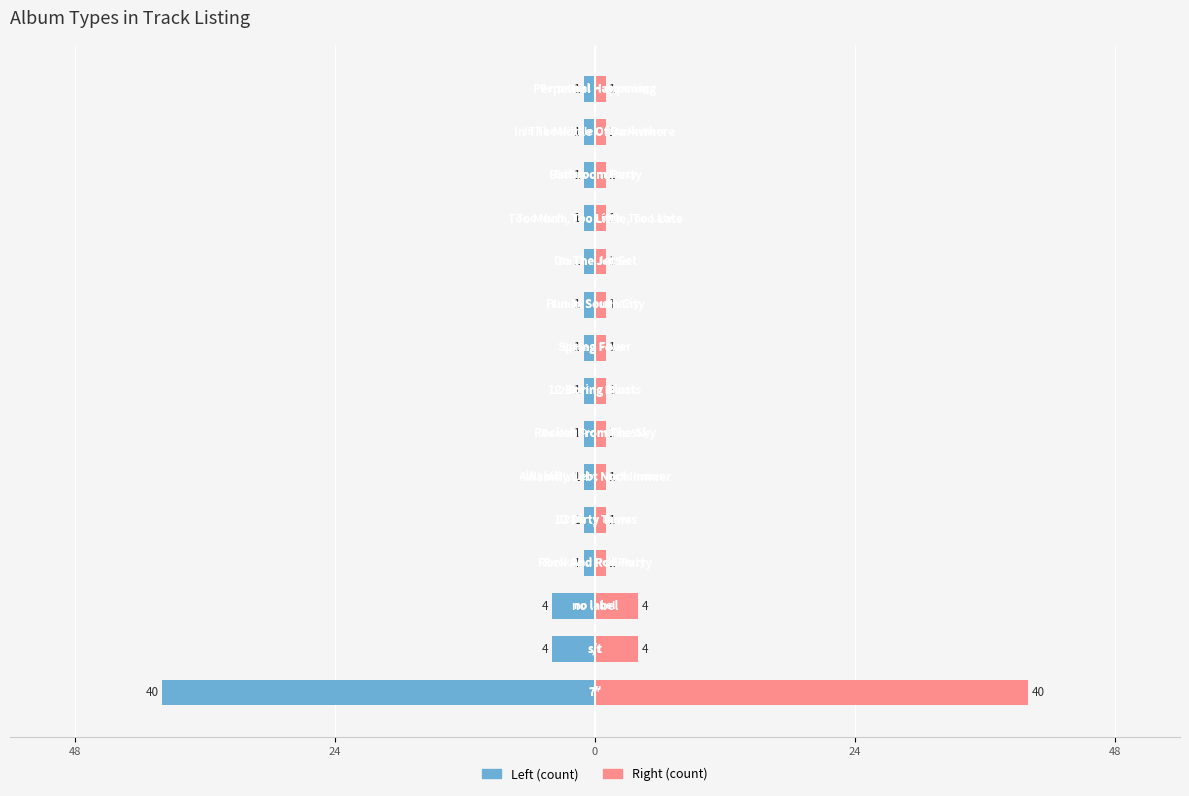

What is the sum of the Right (count) values at 9 and 14?

2